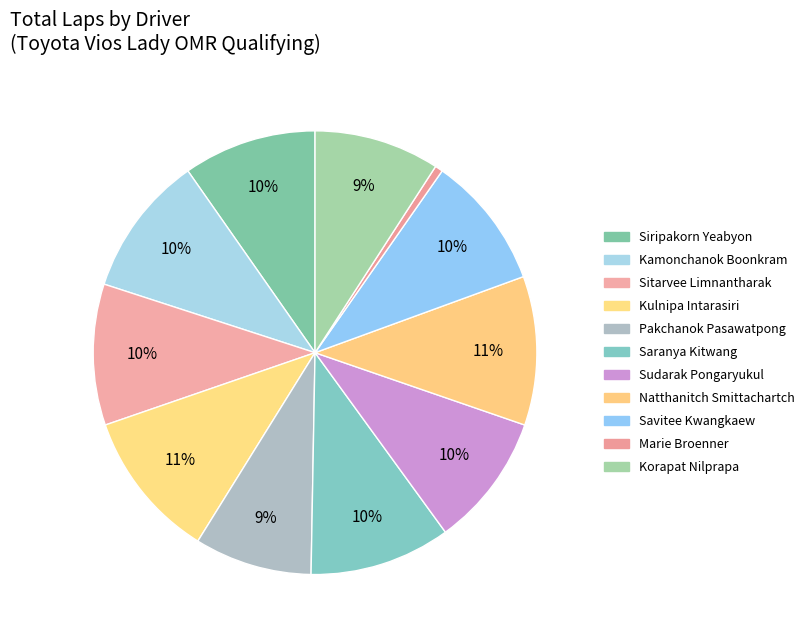

How many slices are in this pie chart?

11